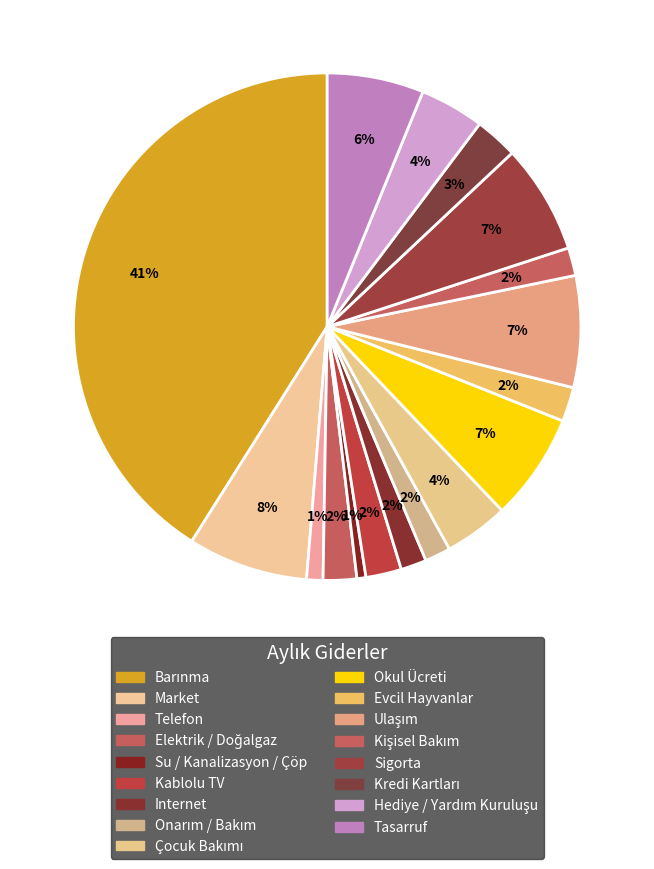

What is the largest slice in the pie chart?

Barınma